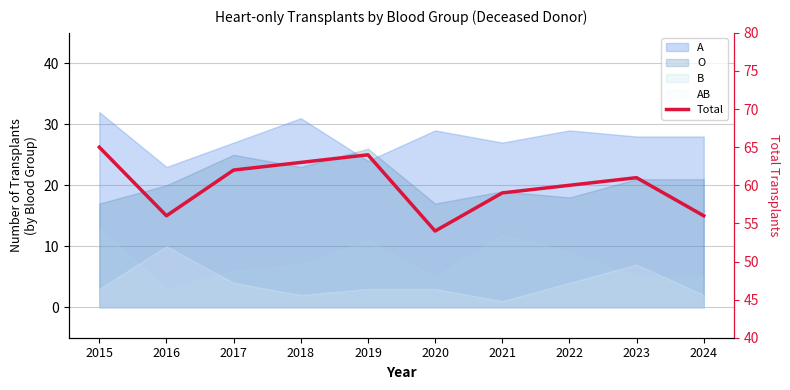

Approximately how many times larger is the value at 2020 compared to 2024?

1.0